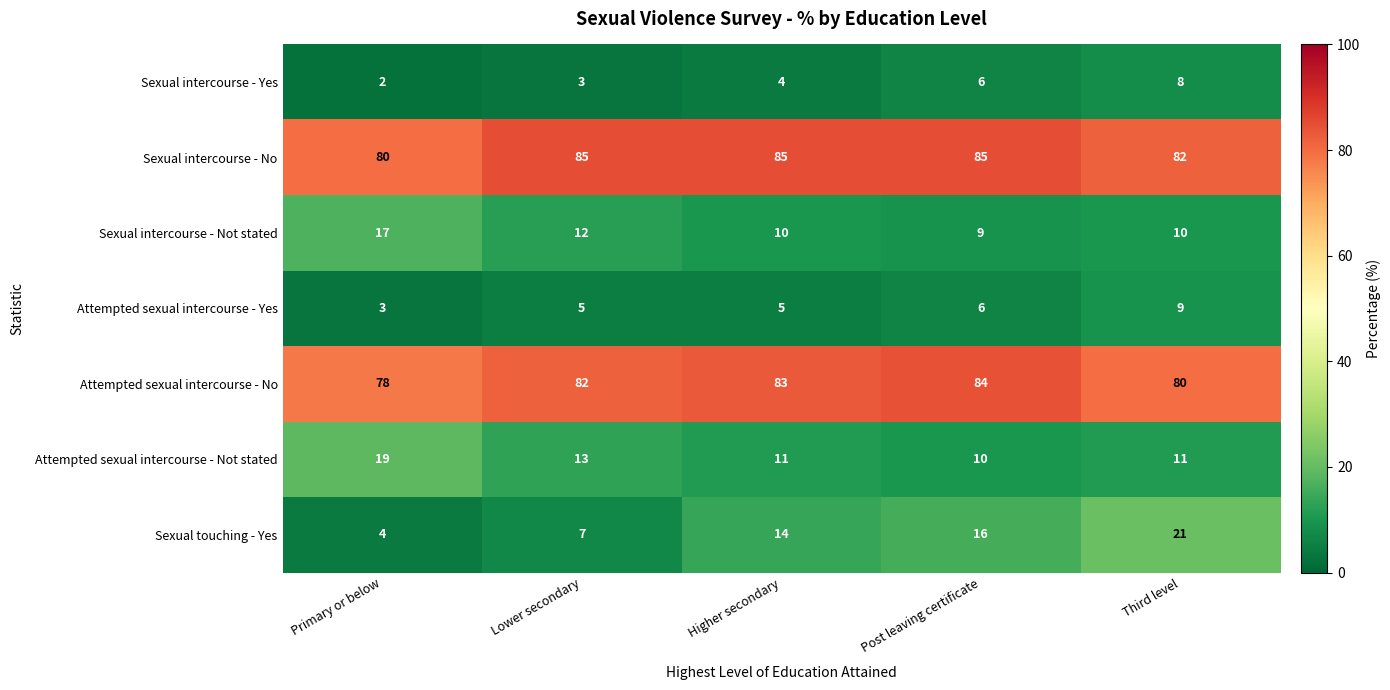

Which series has the widest spread of values?

Sexual touching - Yes